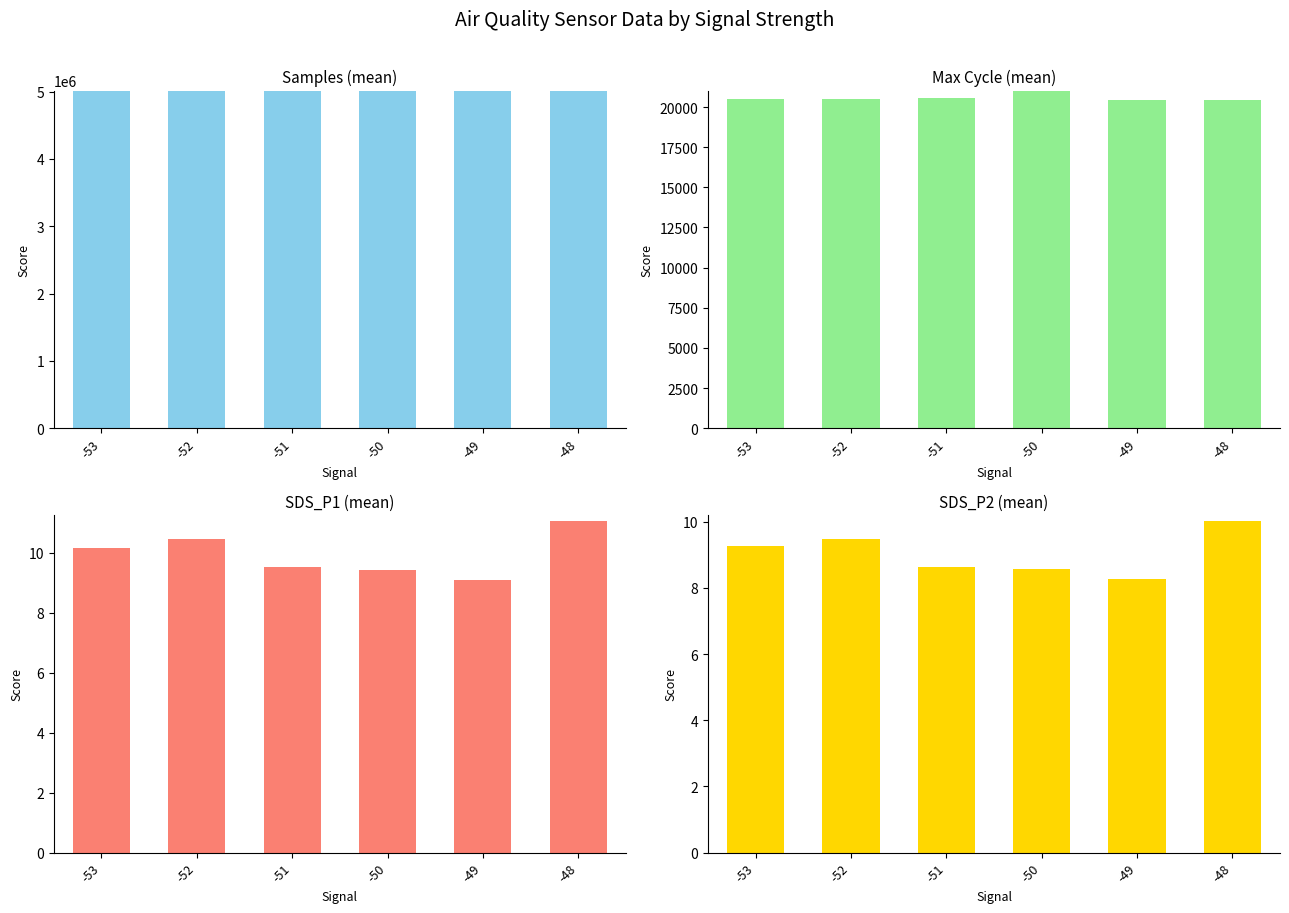

How many groups of bars are there?

6